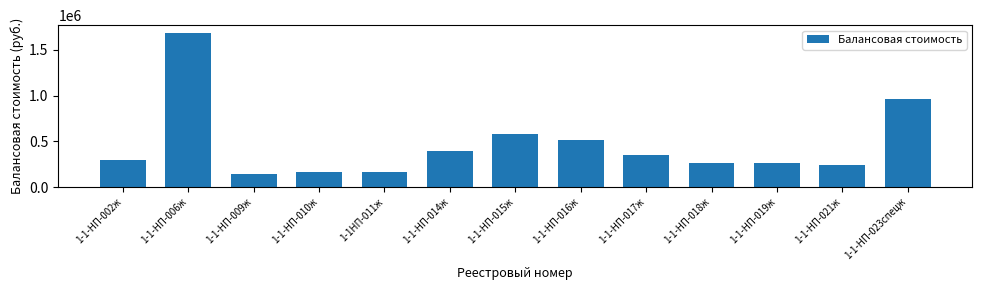

What is the label of the 9th bar from the right?

1-1НП-011ж